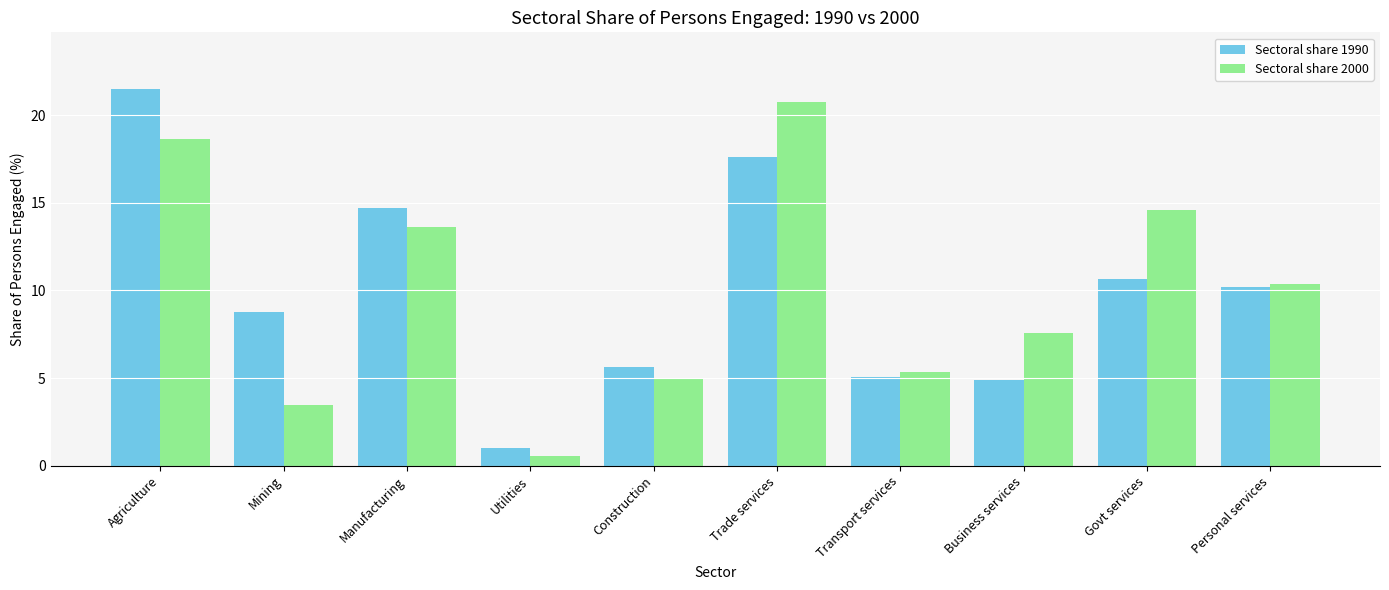

Rank the series at Manufacturing from highest to lowest value.

Sectoral share 1990, Sectoral share 2000